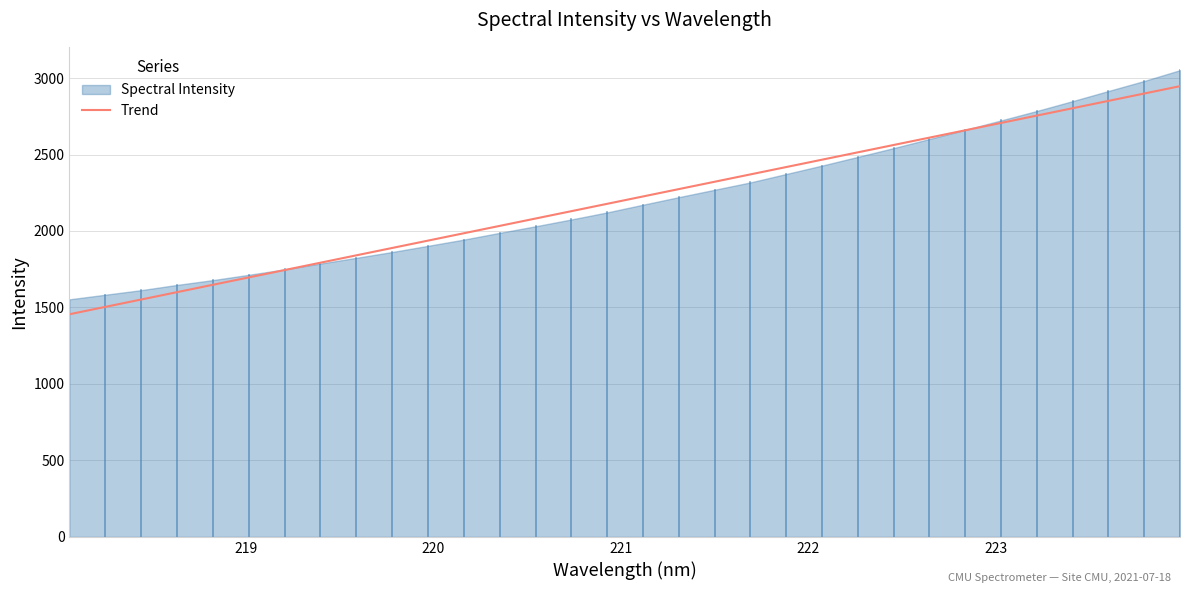

What is the difference between the second highest and second lowest values?

1394.9